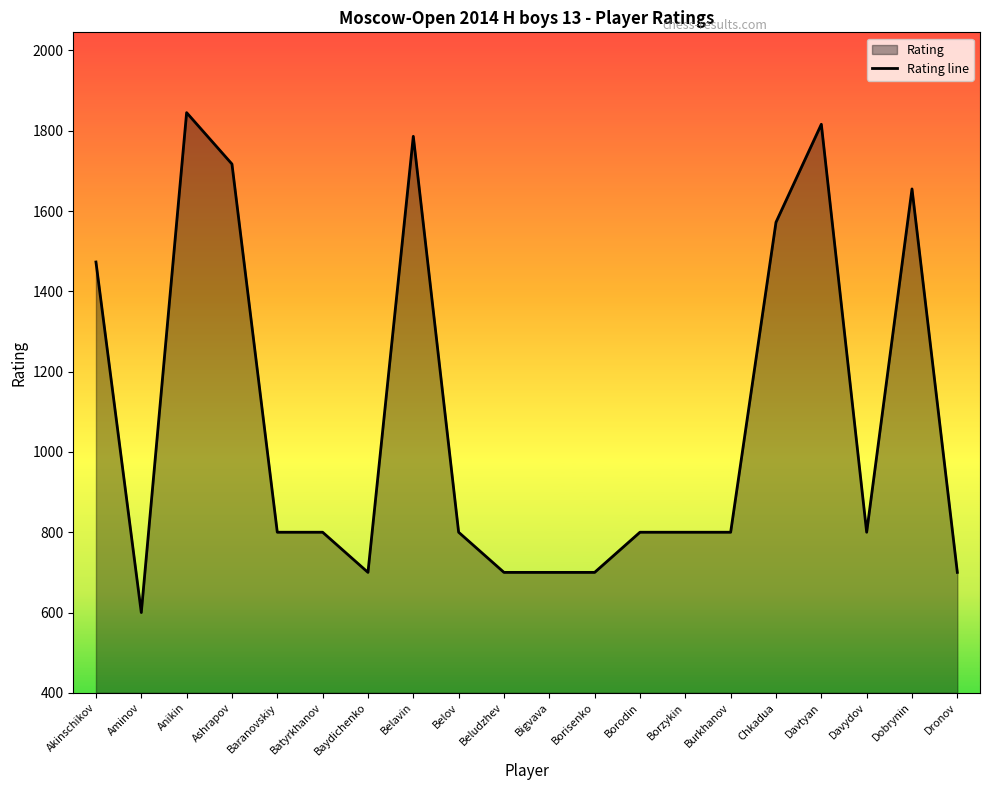

Does the chart have visible grid lines?

No